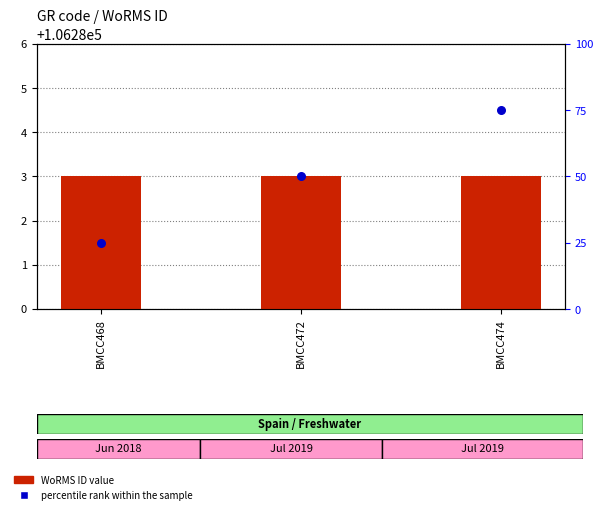

Which series contains the lowest Y value?

WoRMS ID